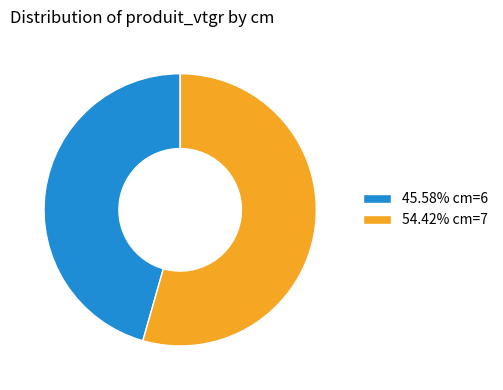

Is there any slice that represents more than half of the pie?

Yes